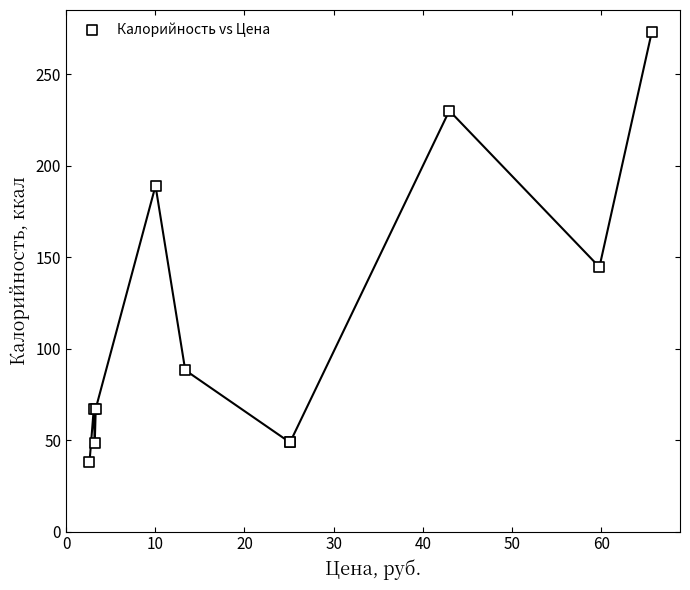

What Y value in the scatter plot is closest to 155?

144.5